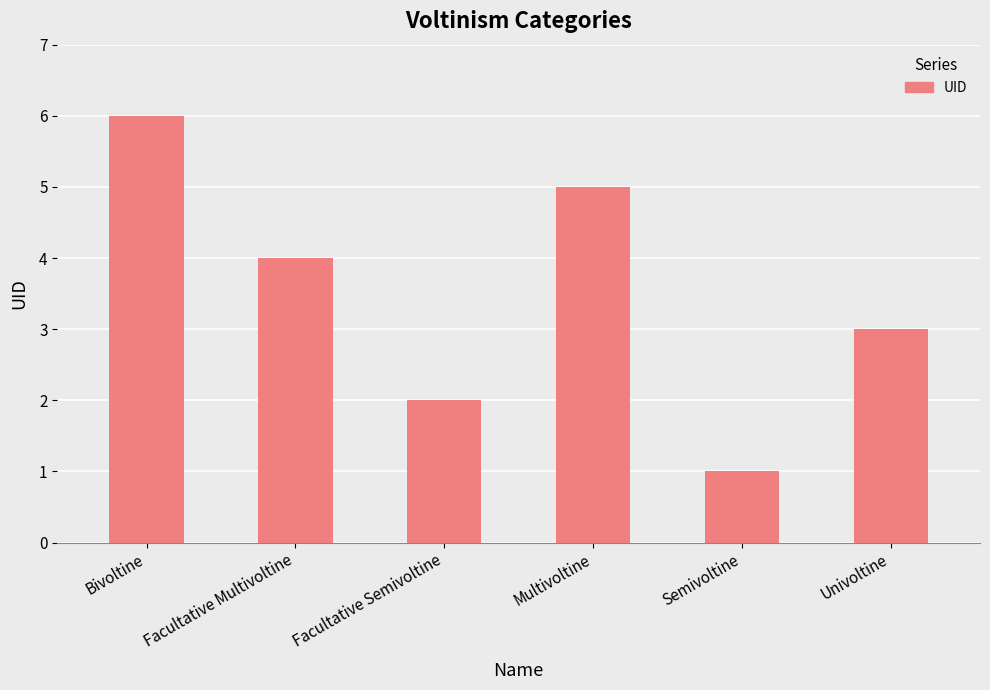

Are the bars horizontal?

No